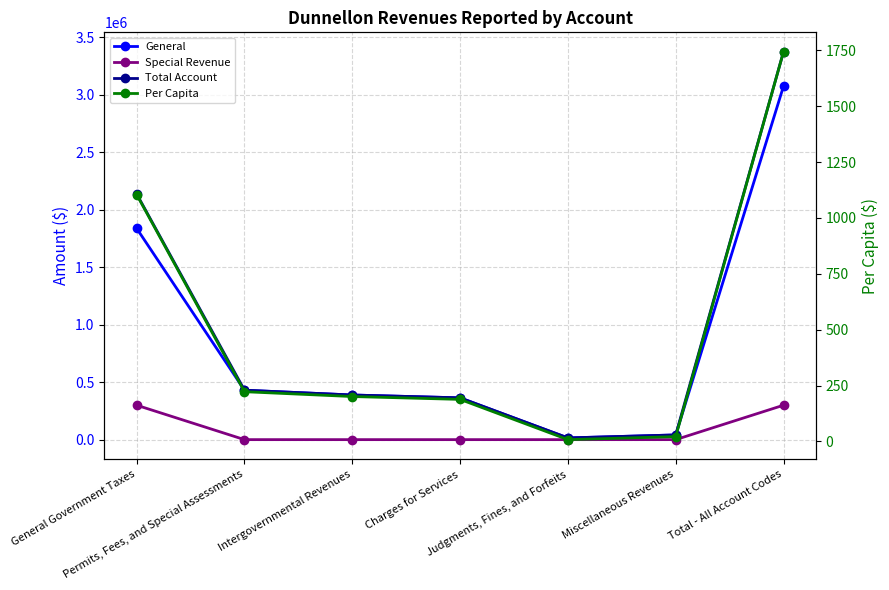

Which series has the widest spread of values?

Total Account